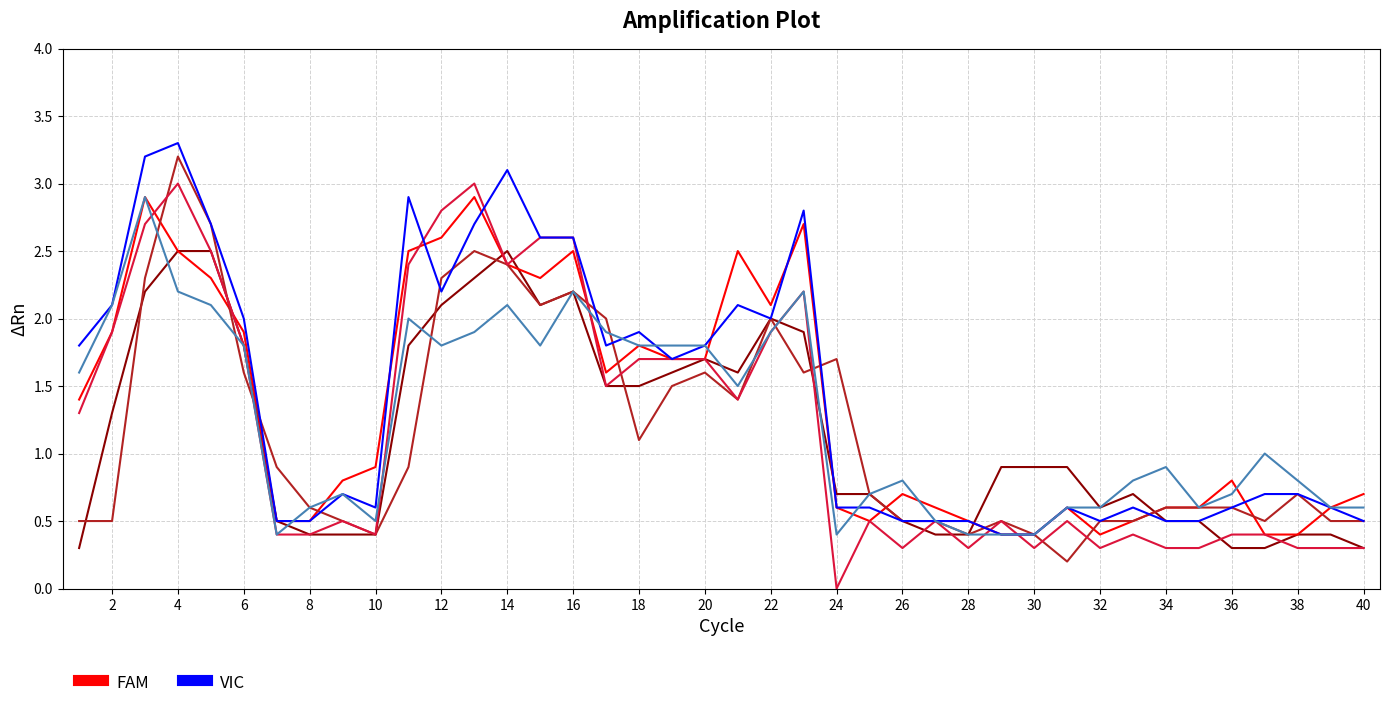

The VIC series shows 3.7 at 2. True or false?

False